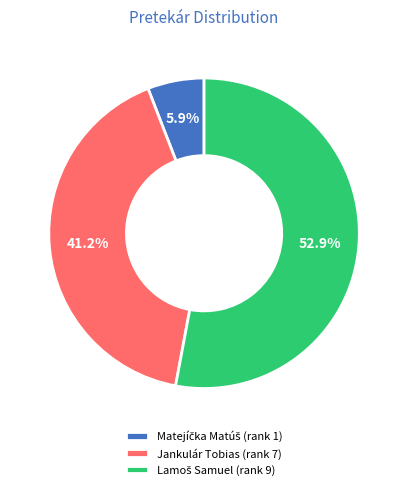

What percentage is NOT represented by Jankulár Tobias (rank 7)?

58.8%